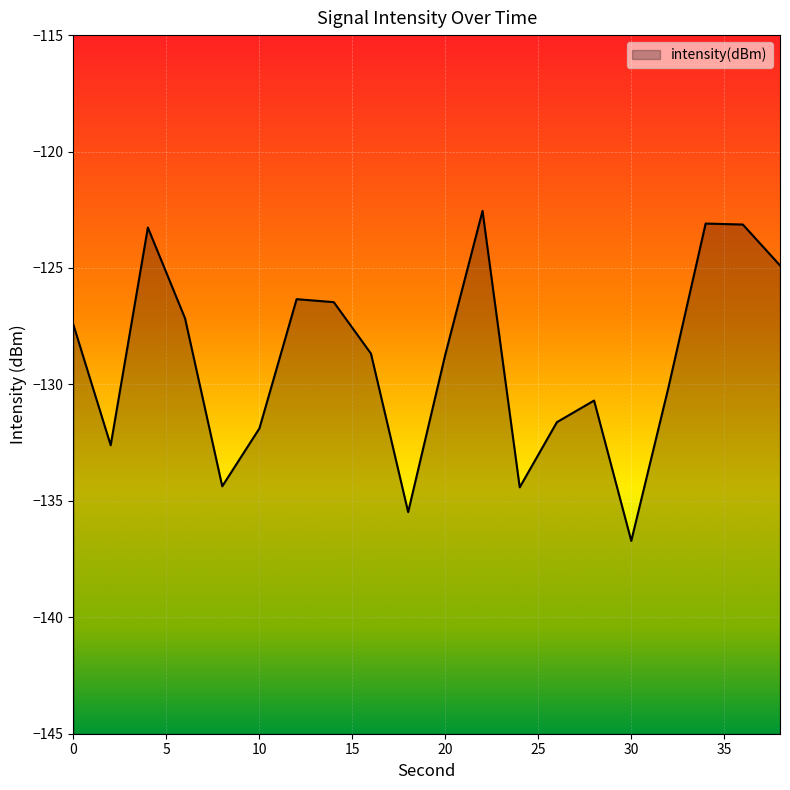

How many interior local peaks (higher than both neighbors) does the data have?

5